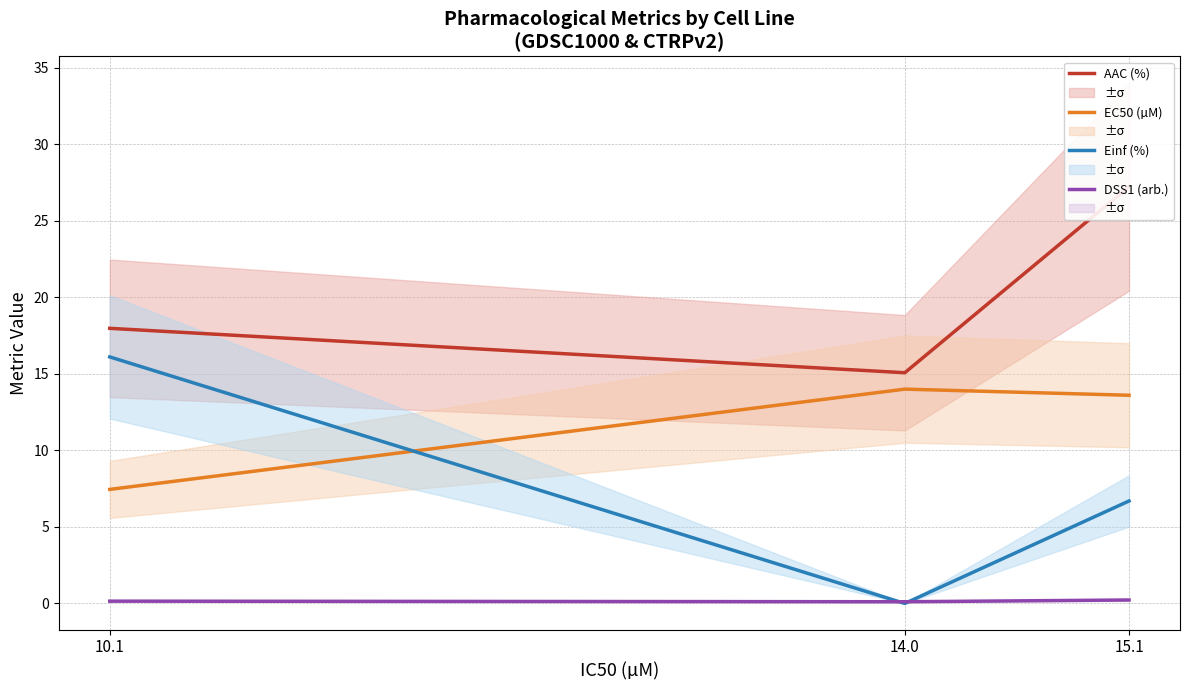

What is the average value of the Einf (%) series?

7.6